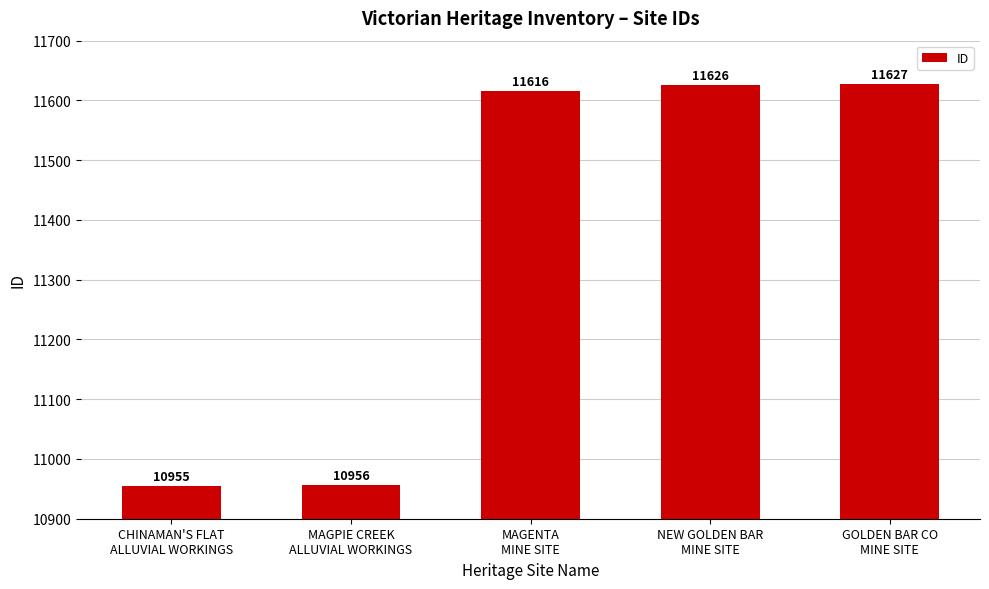

Between MAGPIE CREEK
ALLUVIAL WORKINGS and GOLDEN BAR CO
MINE SITE, which is larger?

GOLDEN BAR CO
MINE SITE